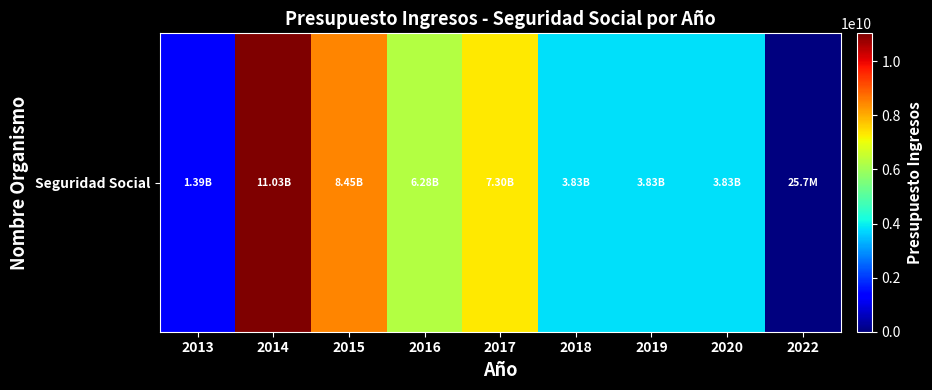

Rank the categories by value from highest to lowest.

2014, 2015, 2017, 2016, 2018, 2019, 2020, 2013, 2022